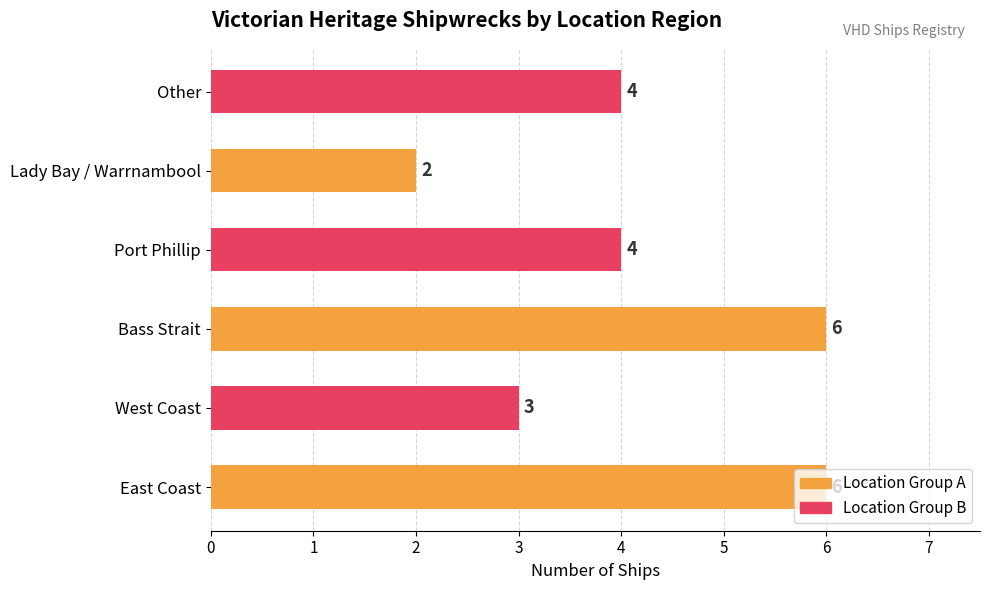

What is the difference between the second highest and minimum values?

4